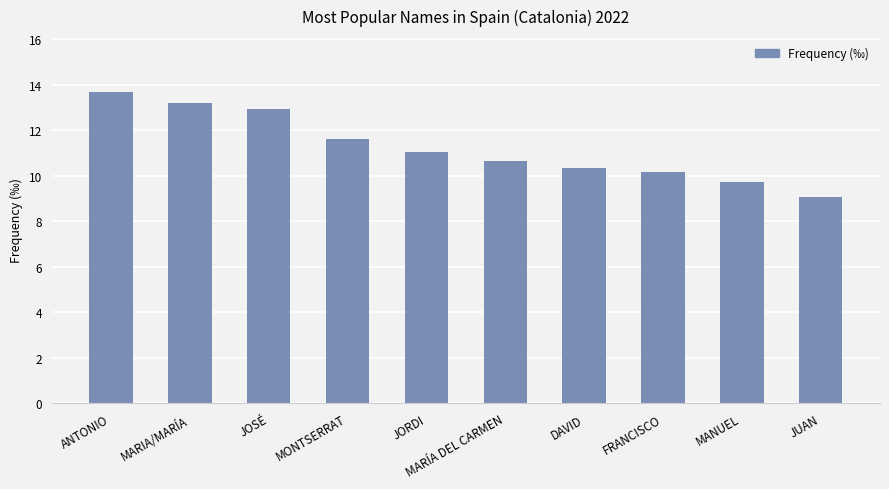

How many bars are there in total?

10